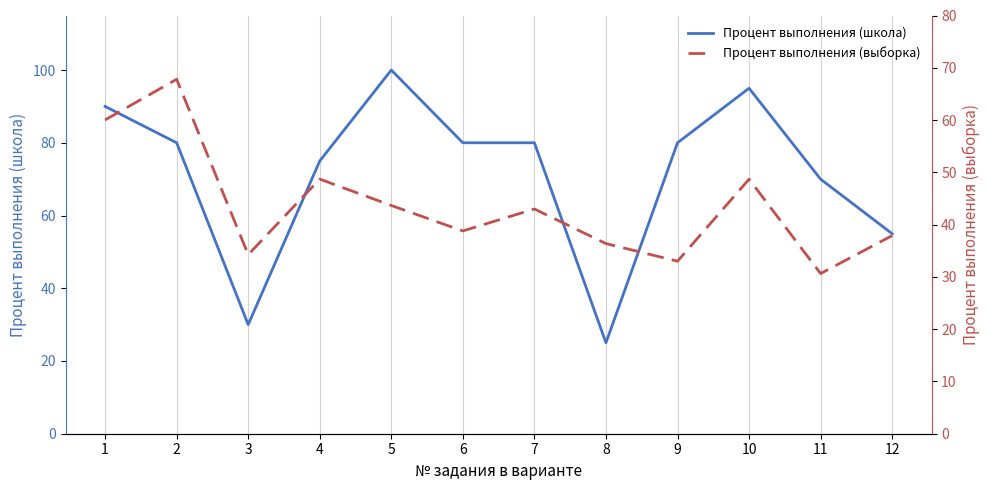

True or false: Процент выполнения (выборка) has a value of 43.0 at 7.

True